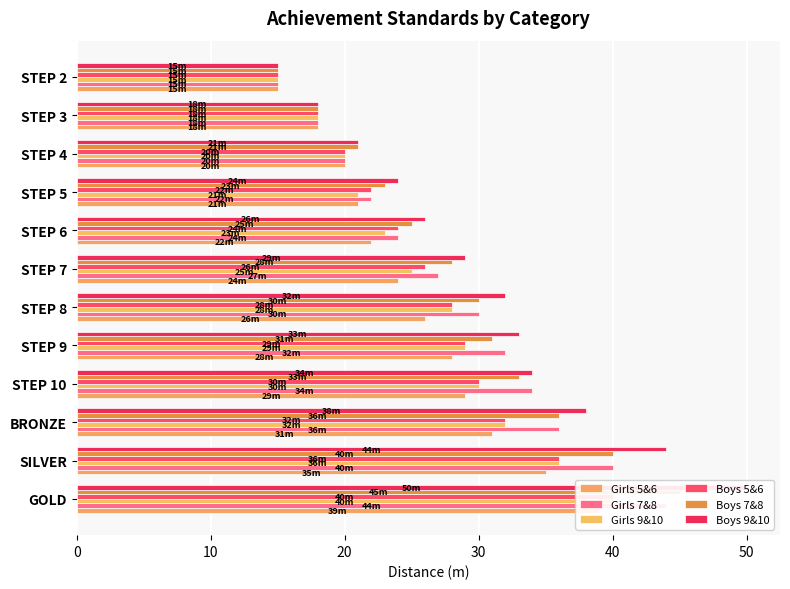

How many values in the Girls 9&10 series are below 28?

6